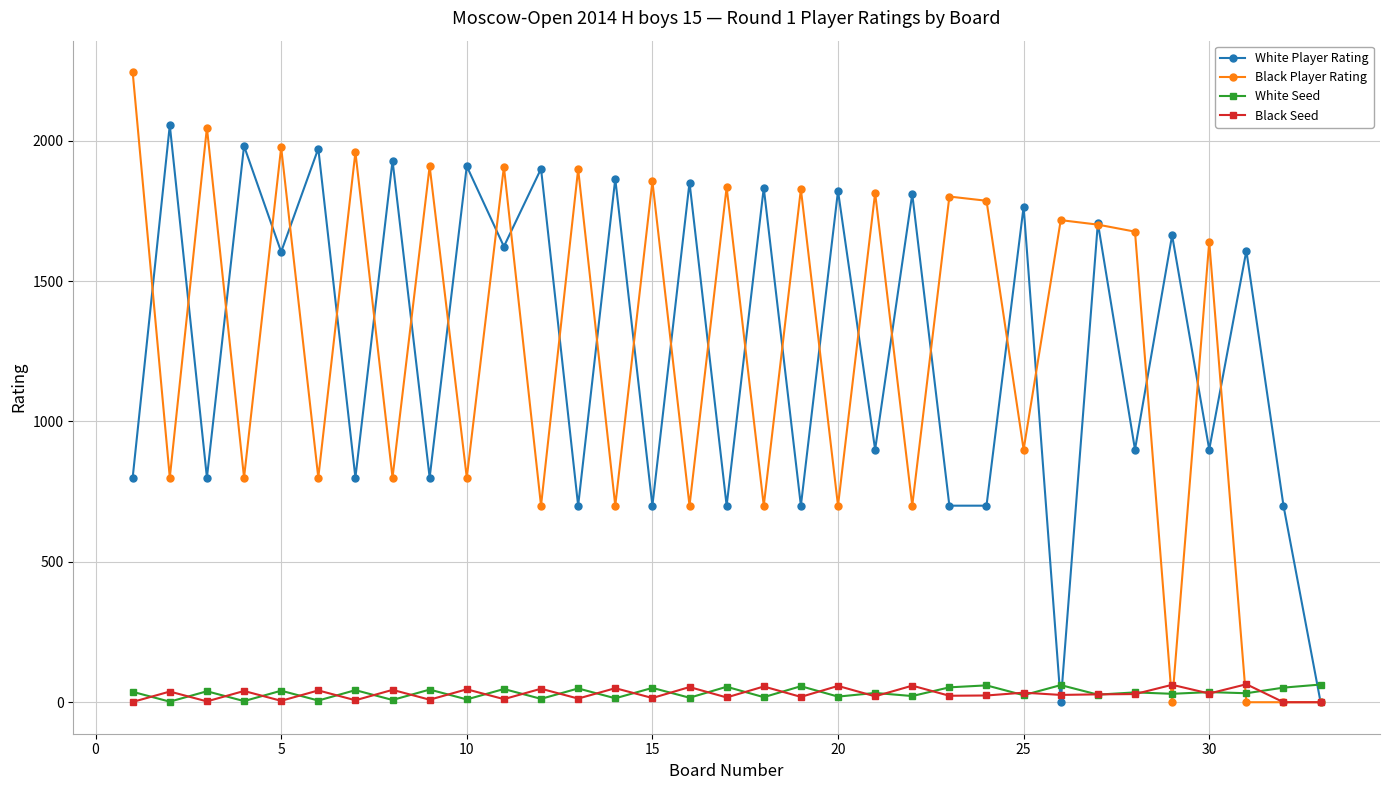

At how many categories does at least one series exceed 837?

31